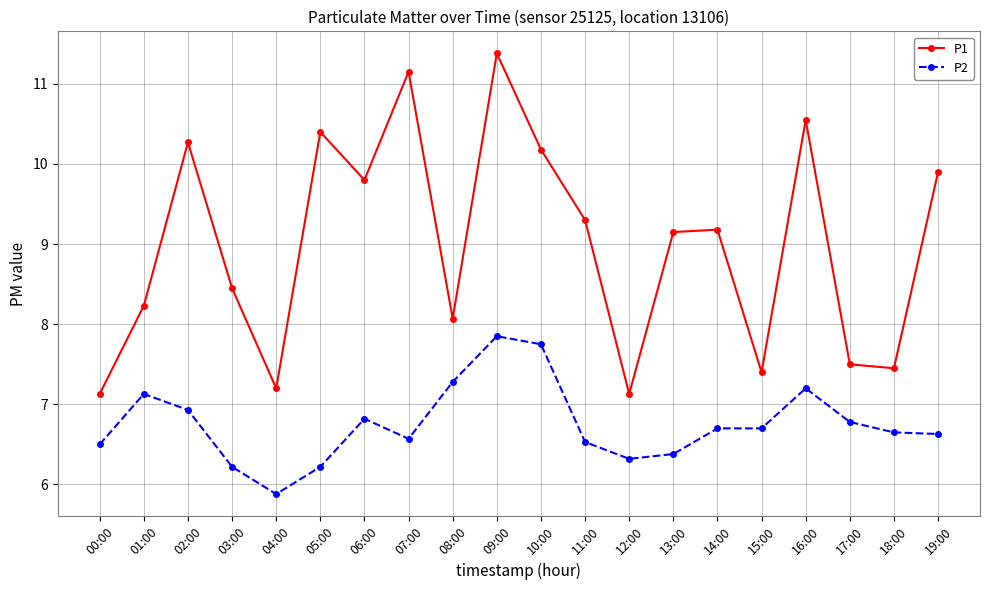

How many data points in P2 are less than 6?

1